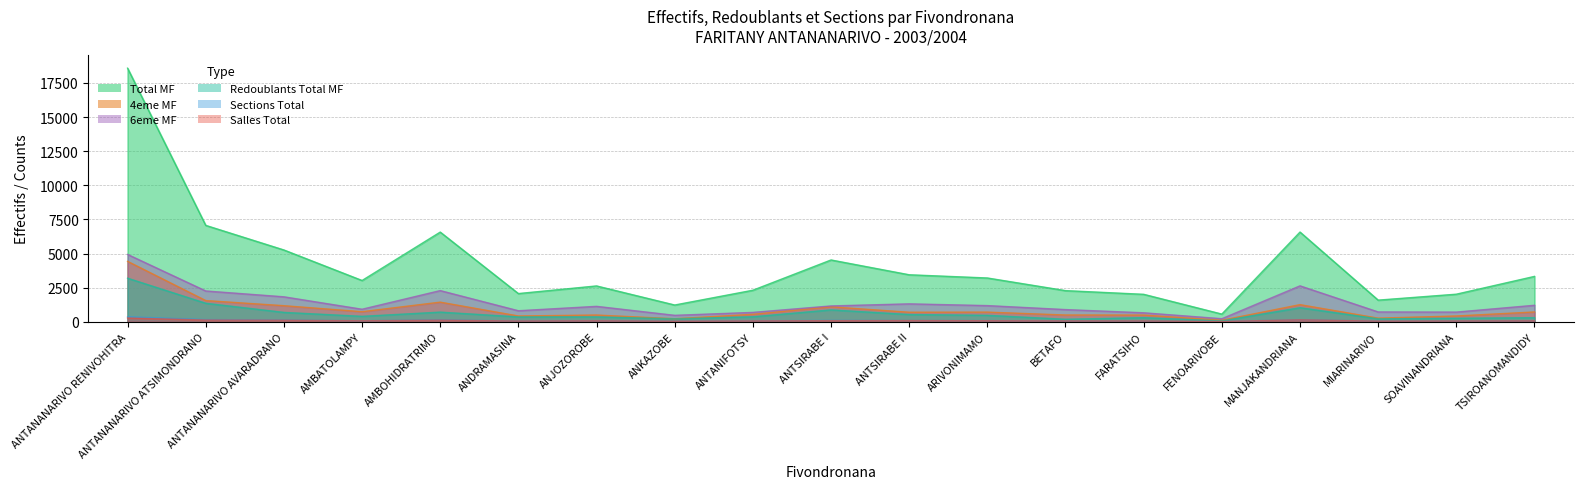

What is the difference between the 4eme MF values at ARIVONIMAMO and SOAVINANDRIANA?

283